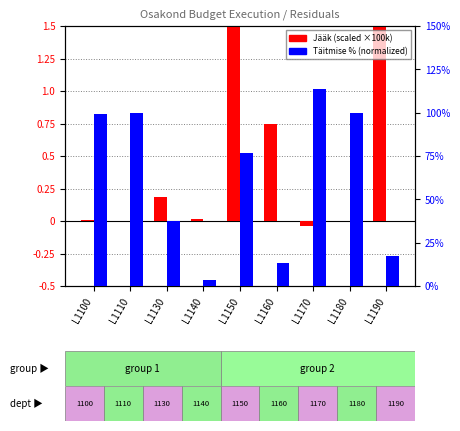

What is the total value across all series at L1160?

0.9